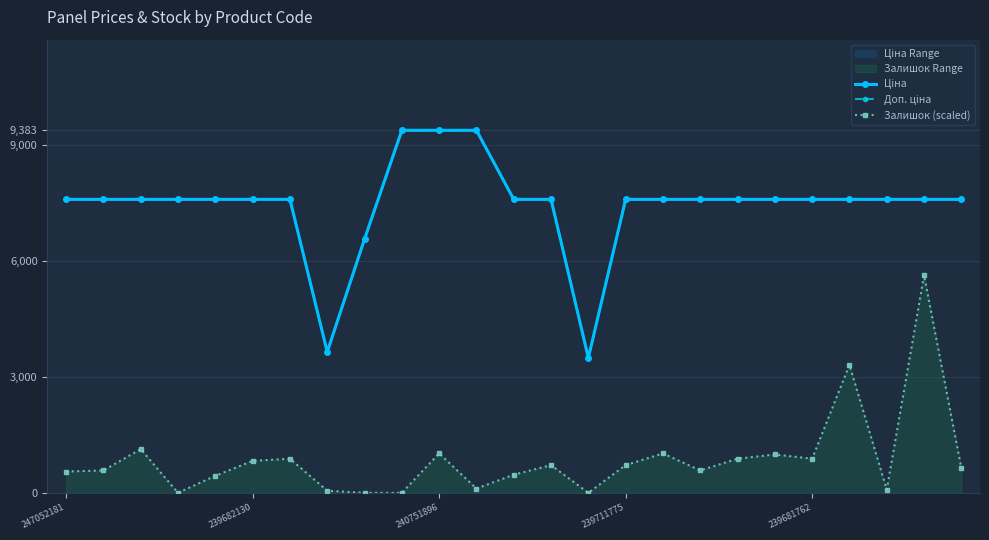

Where does the Доп. ціна series first go above 7596?

247052181